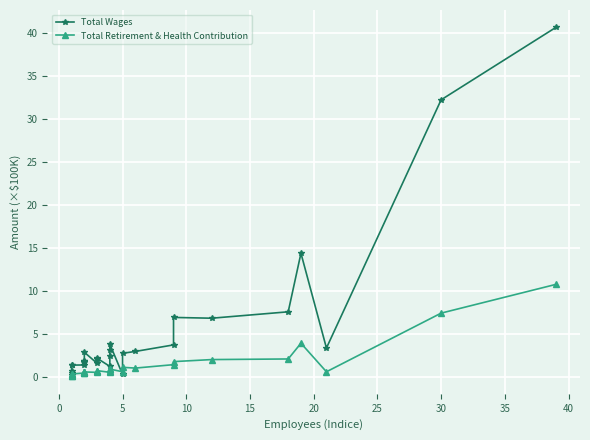

Reading right to left, what are all the values shown in this chart?

Total Wages: 40.6	32.2	3.3	14.3	7.5	6.8	6.9	3.7	2.9	2.7	0.2	3.8	3.1	2.4	1.2	2.1	2.1	1.5	2.8	1.8	1.8	1.7	1.7	1.3	1.3	1.3	0.6	0.4	0.2
Total Retirement & Health Contribution: 10.7	7.4	0.6	3.9	2.0	2.0	1.7	1.4	1.0	1.1	0.6	0.9	0.9	0.7	0.5	0.7	0.6	0.5	0.5	0.5	0.5	0.5	0.5	0.4	0.3	0.3	0.2	0.0	0.0